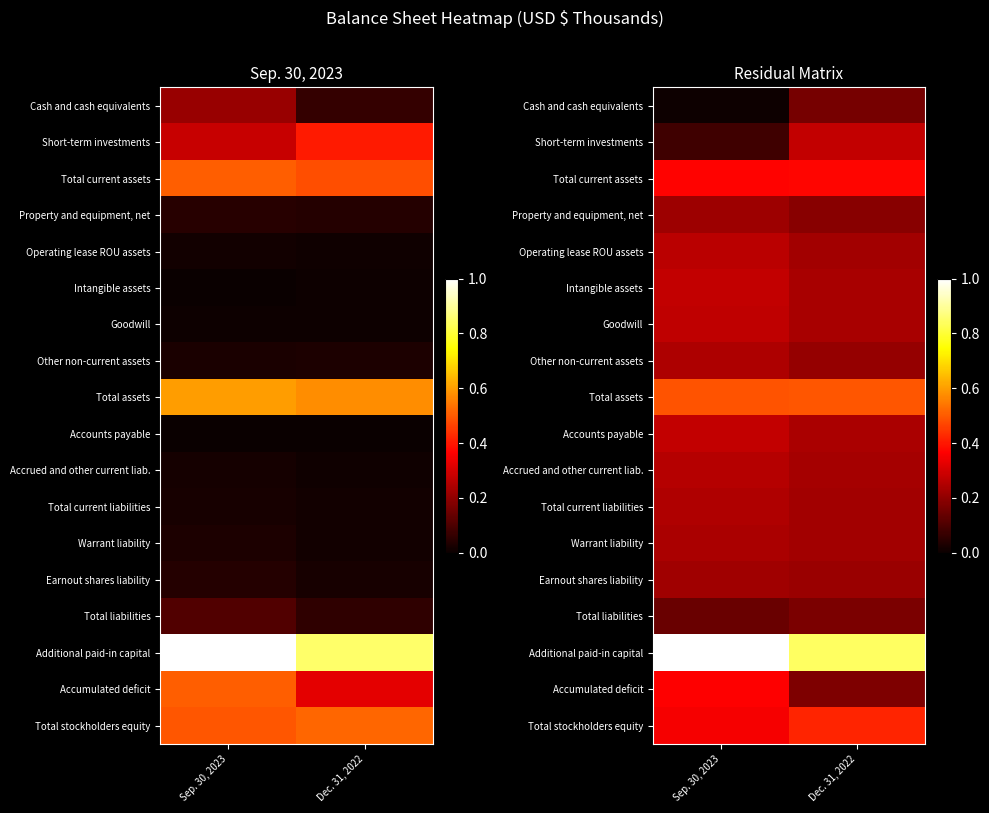

At which label does Total stockholders equity reach its peak?

Dec. 31, 2022